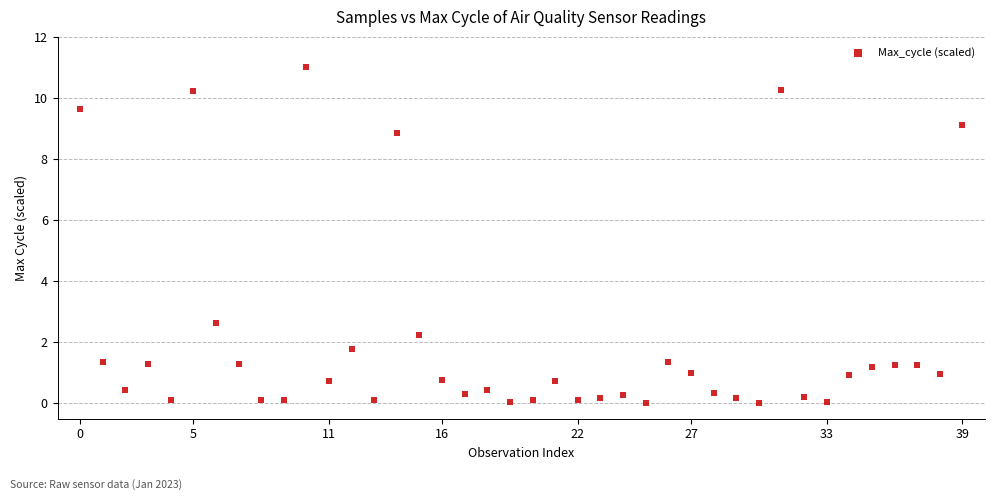

What Y value in the scatter plot is closest to 5?

2.6